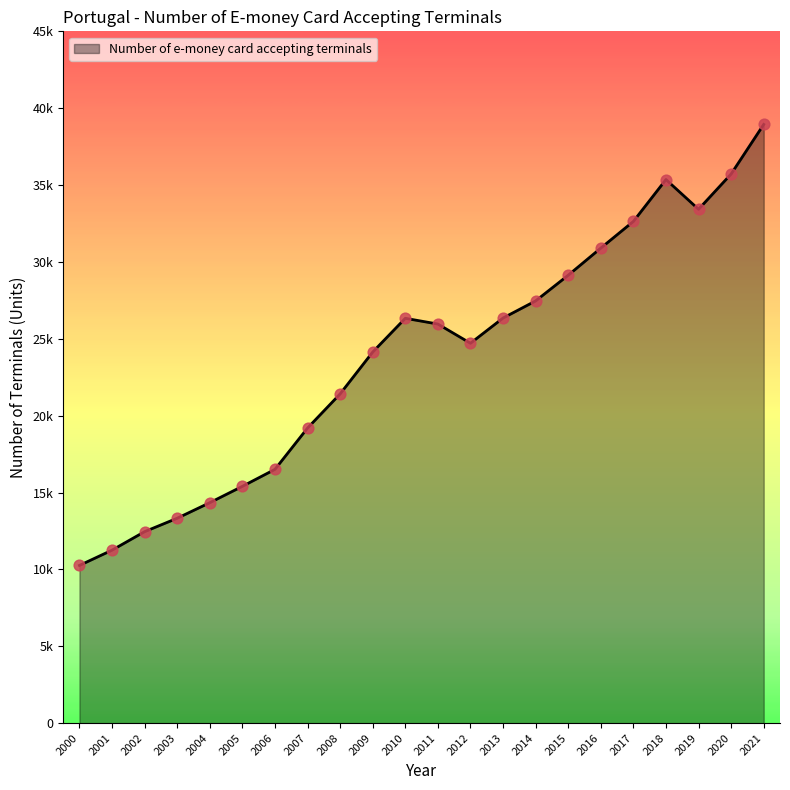

Which has a higher value, 2012 or 2010?

2010